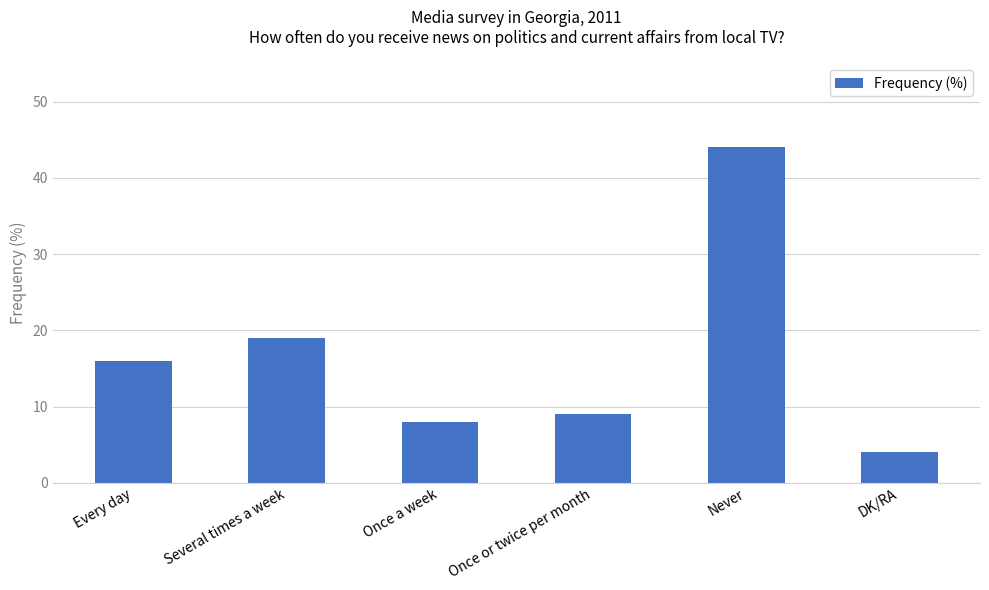

Count the number of data series in this chart.

1